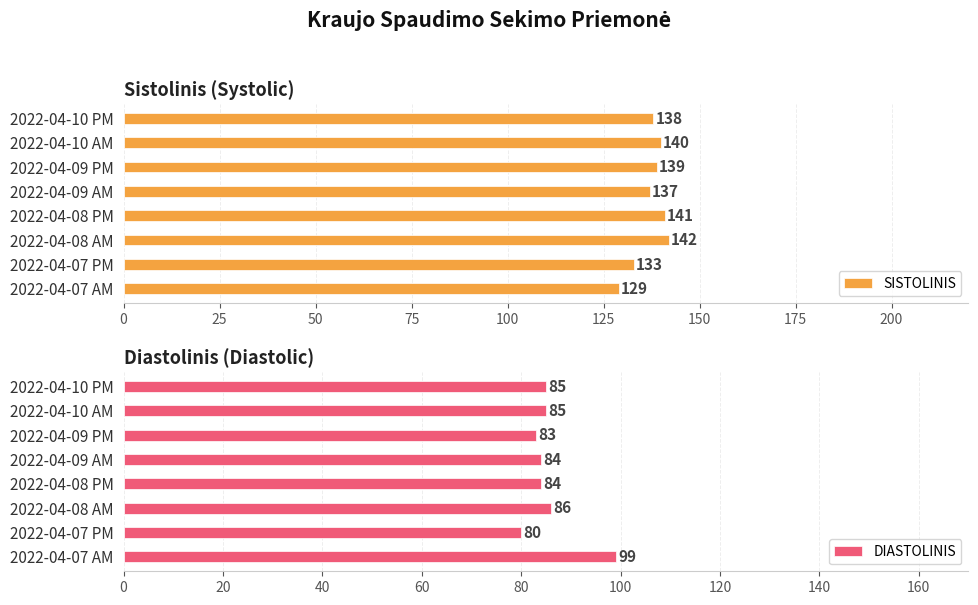

What is the maximum value for SISTOLINIS?

142